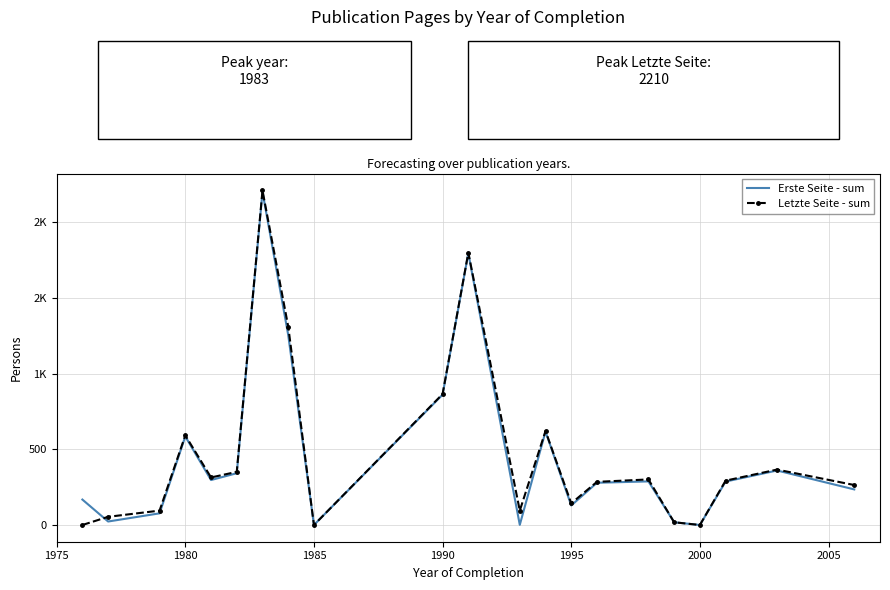

What are all the series names shown in the legend?

Erste Seite - sum, Letzte Seite - sum